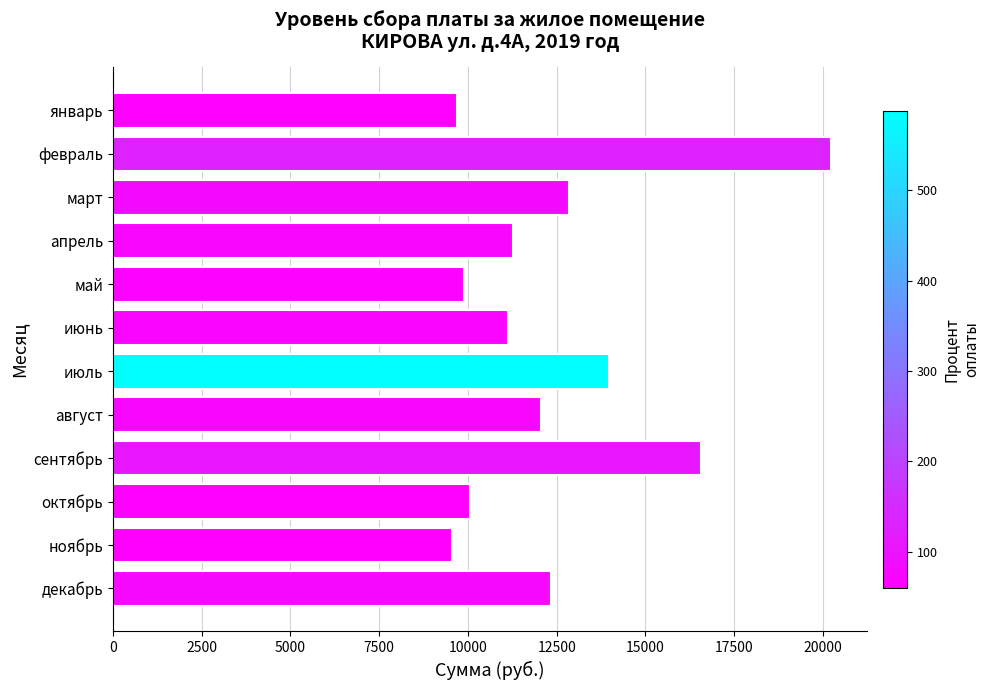

What is the label of the 6th bar from the top?

июнь